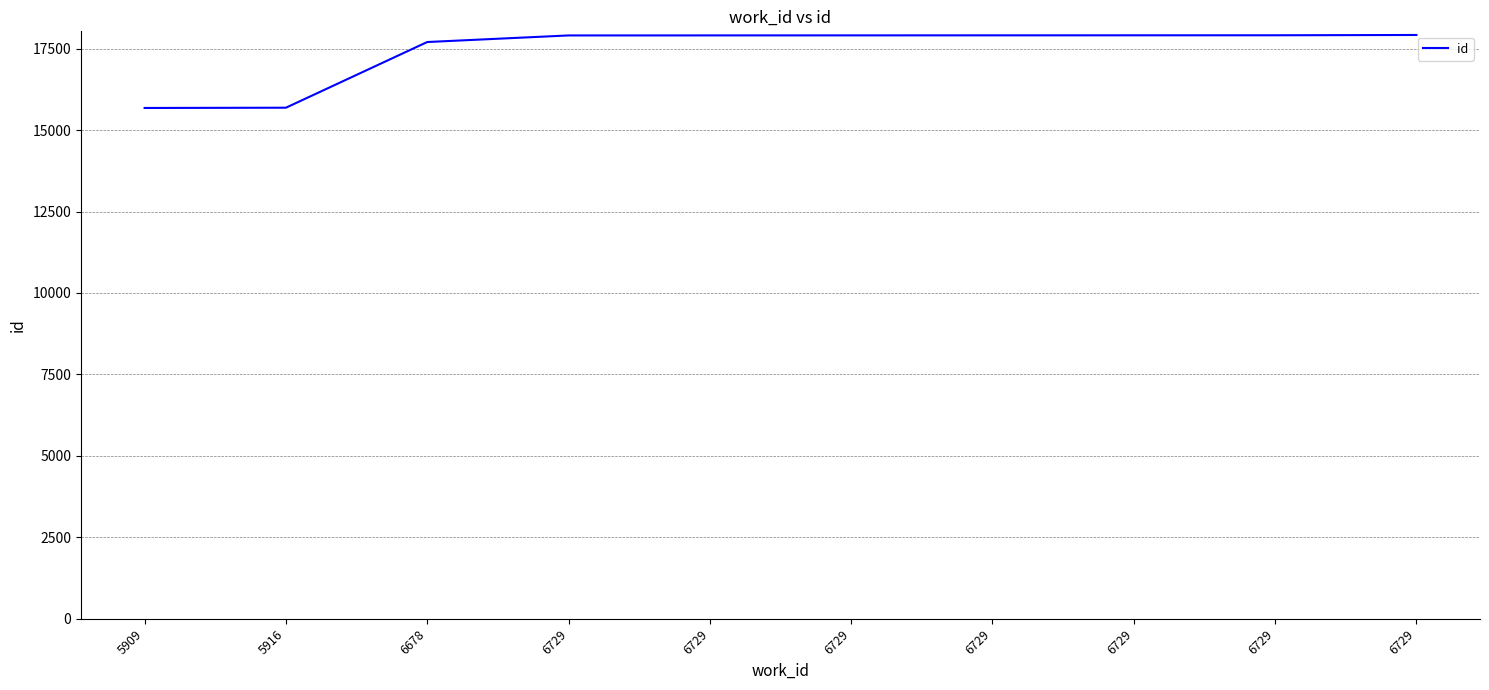

List the labels in order of value, largest first.

6729, 6729, 6729, 6729, 6729, 6729, 6729, 6678, 5916, 5909